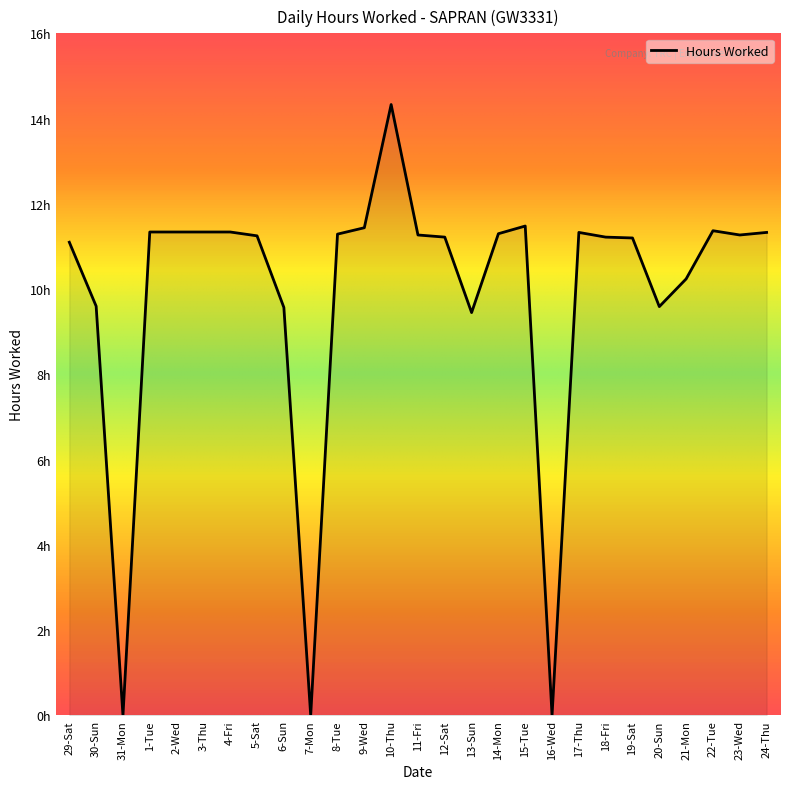

How many points are lower than both their immediate neighbors (excluding endpoints)?

6